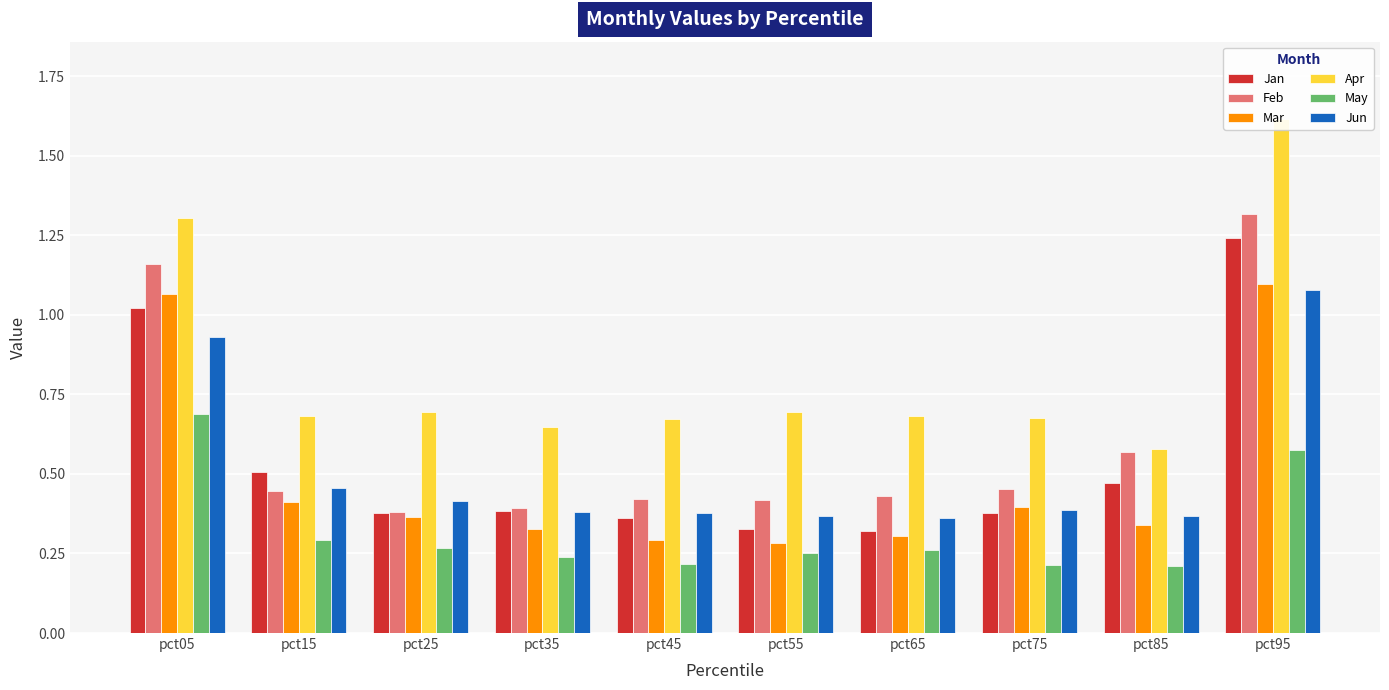

What is the difference between the maximum and minimum values in the Feb series?

0.9